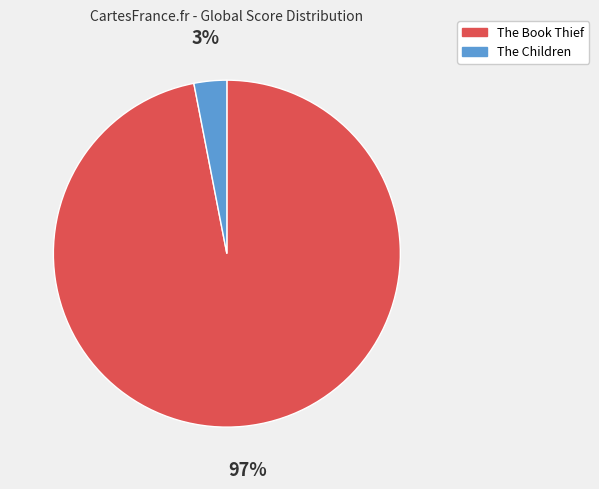

Is The Book Thief the majority of the pie?

Yes